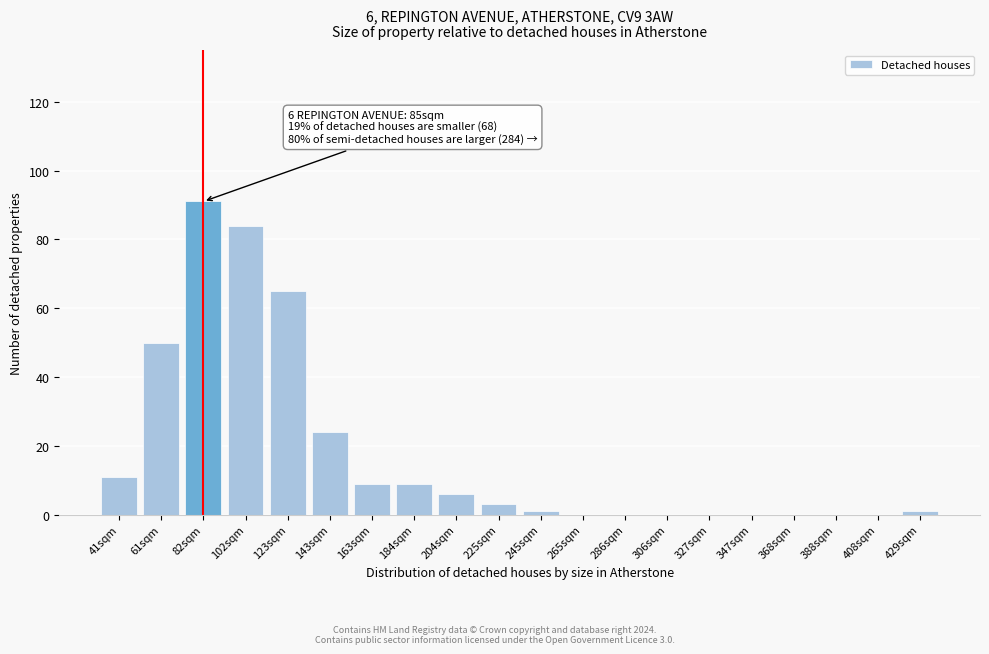

Reading left to right, list all the values displayed in this chart.

41sqm=11	61sqm=50	82sqm=91	102sqm=84	123sqm=65	143sqm=24	163sqm=9	184sqm=9	204sqm=6	225sqm=3	245sqm=1	265sqm=0	286sqm=0	306sqm=0	327sqm=0	347sqm=0	368sqm=0	388sqm=0	408sqm=0	429sqm=1